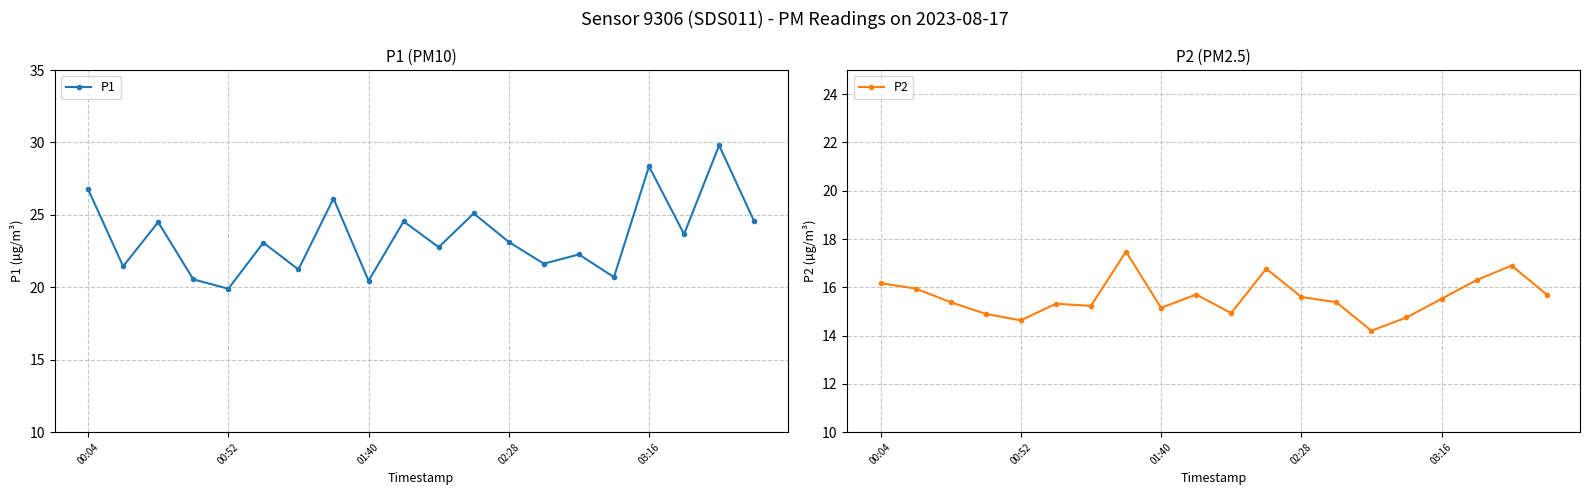

The value of P1 at 00:04 is 26.8. True or false?

True